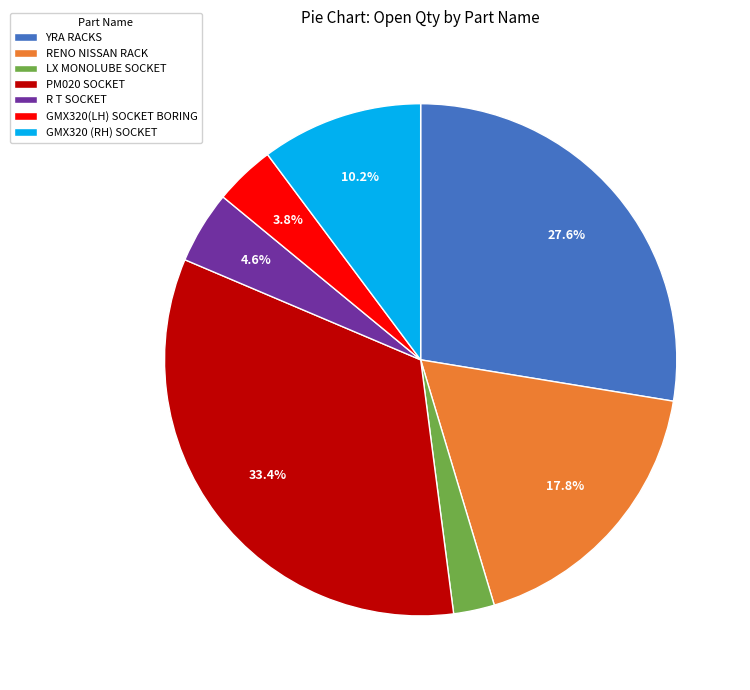

Rank the categories by value from highest to lowest.

PM020 SOCKET, YRA RACKS, RENO NISSAN RACK, GMX320 (RH) SOCKET, R T SOCKET, GMX320(LH) SOCKET BORING, LX MONOLUBE SOCKET